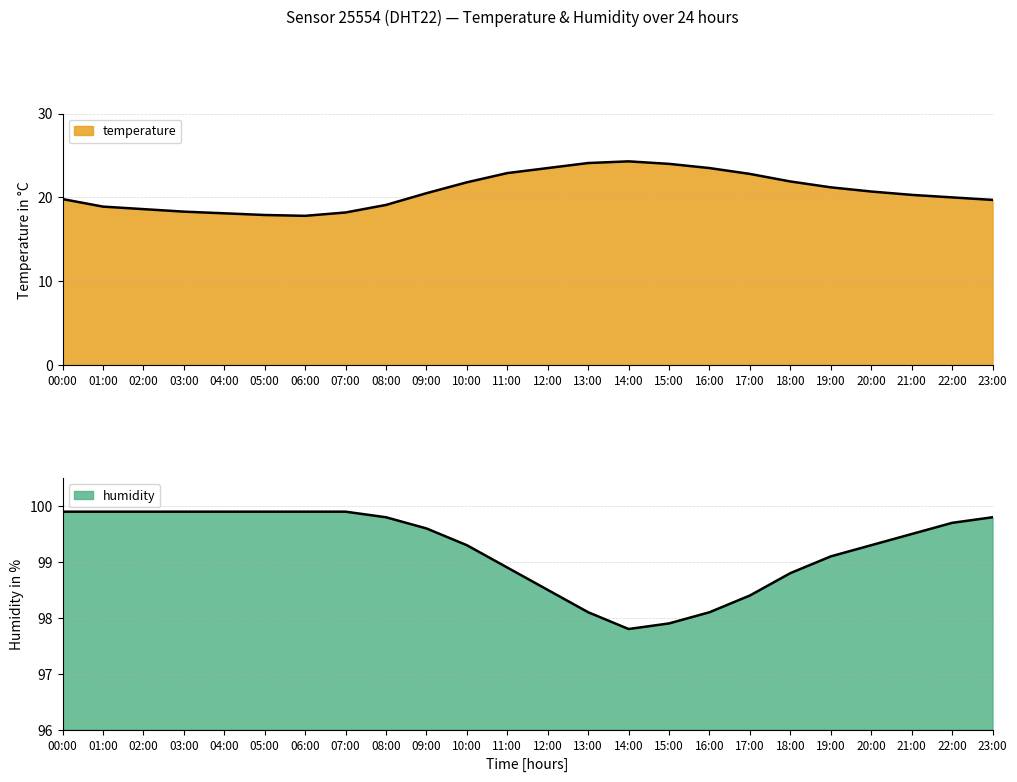

What is the total value across all series at 07:00?

118.1